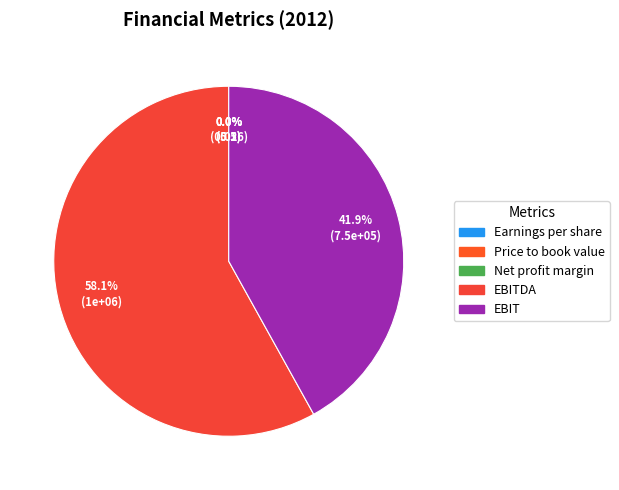

Is the sum of EBIT and Earnings per share greater than half?

No